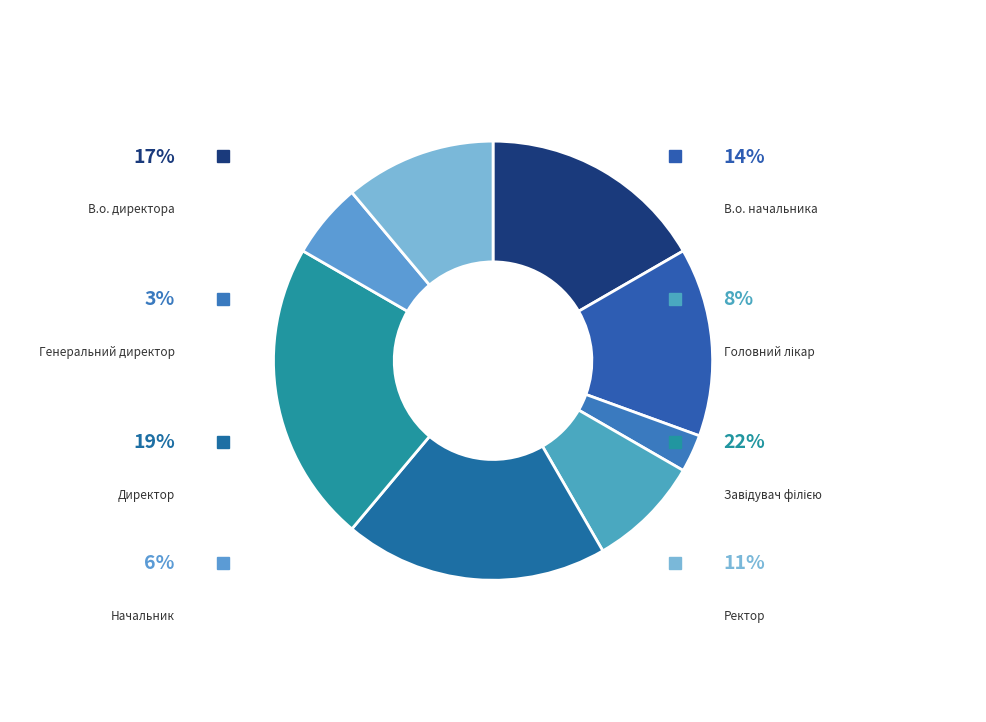

The Головний лікар slice represents 8% of the pie. True or false?

True